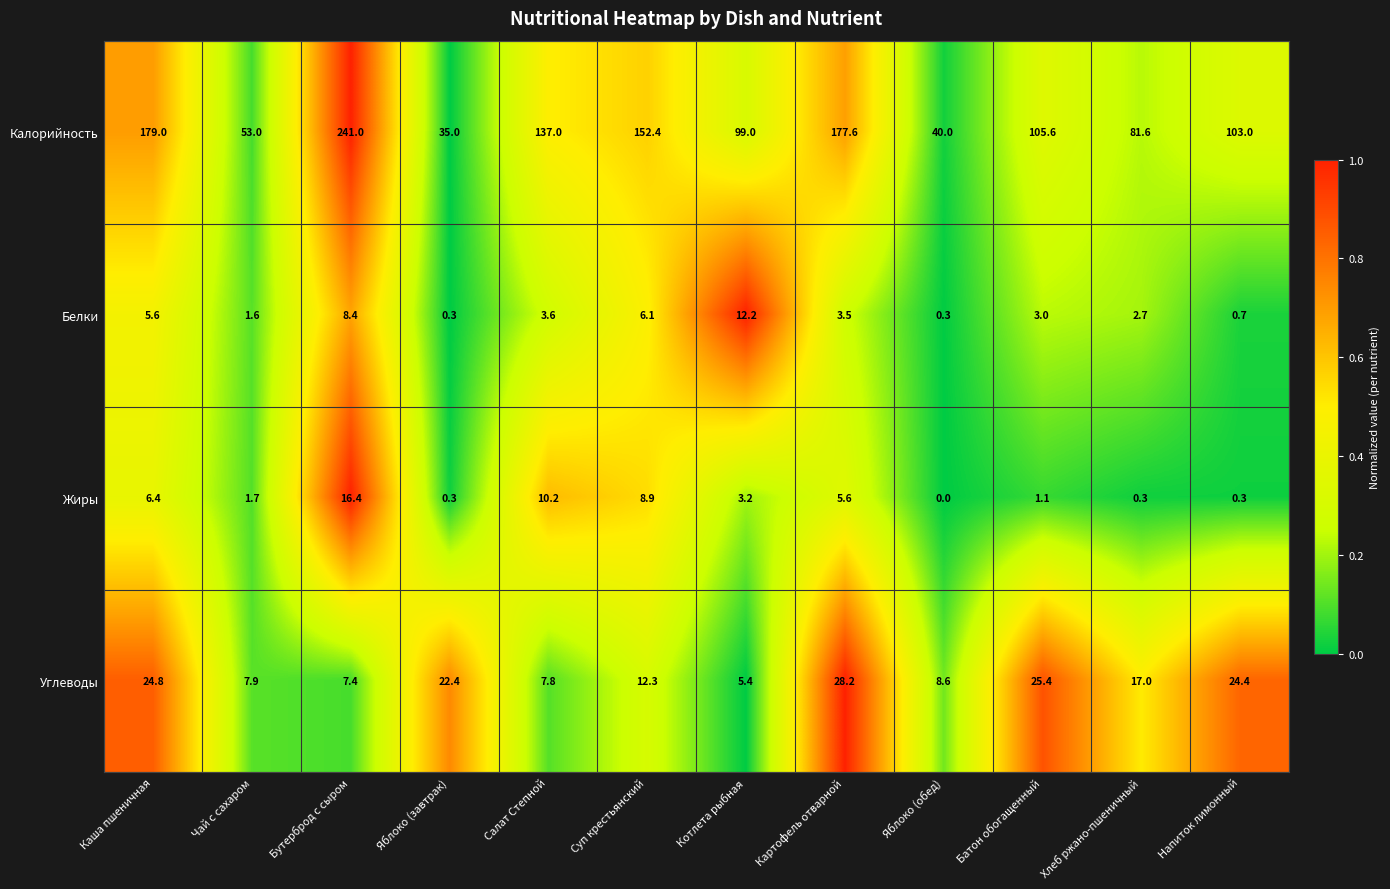

What is the average value of the Белки series?

4.0